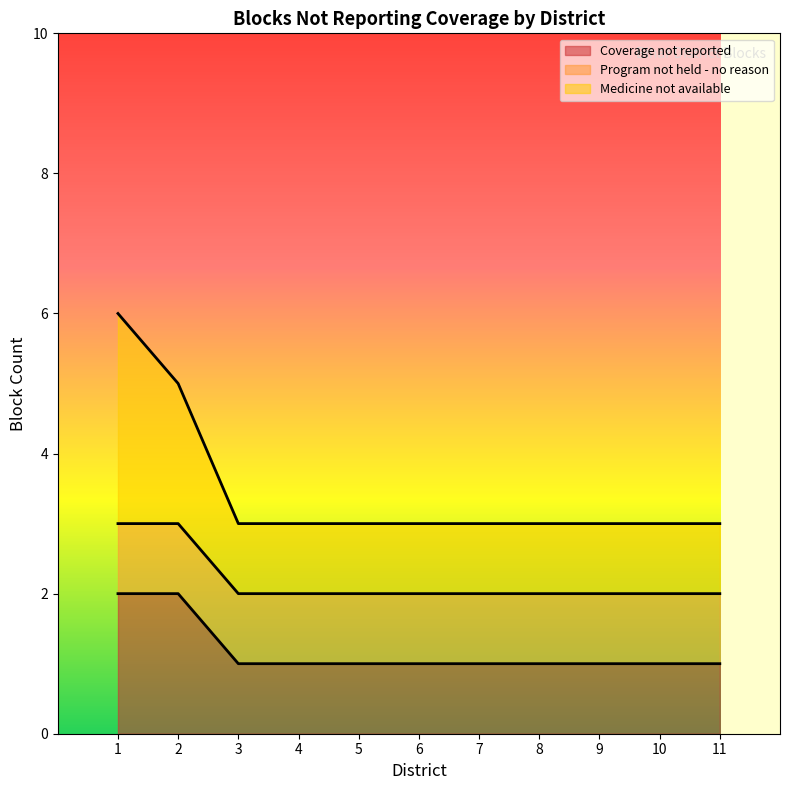

True or false: Coverage not reported has a value of 1 at 8.

True